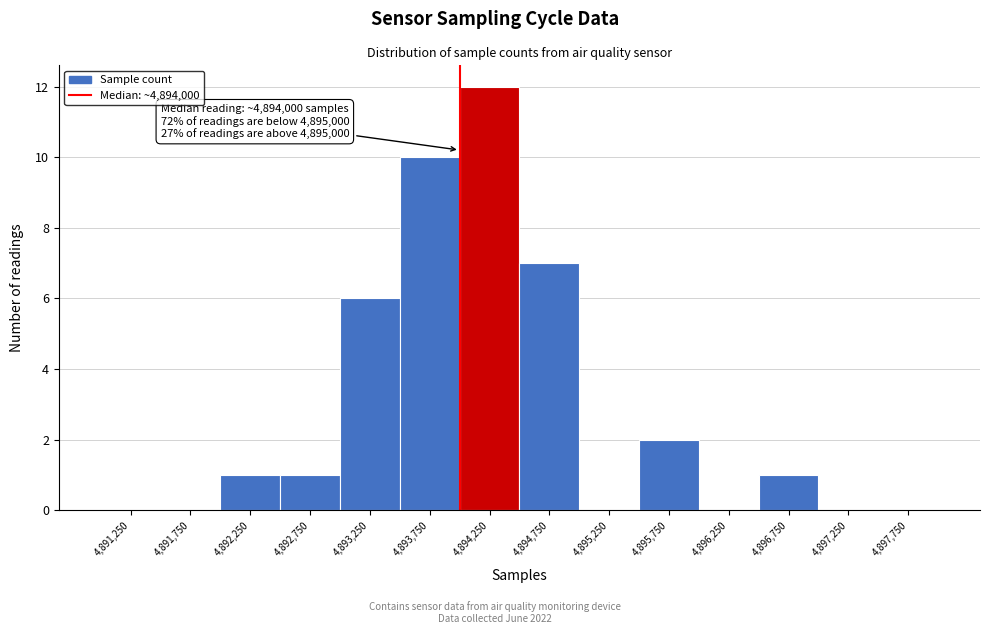

Over which range of the x-axis is the bar tallest?

4894000 to 4894500